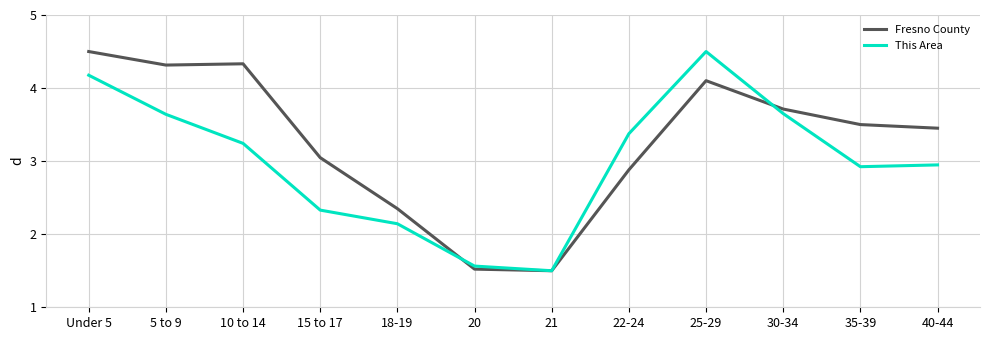

What position from the left is 35-39?

11